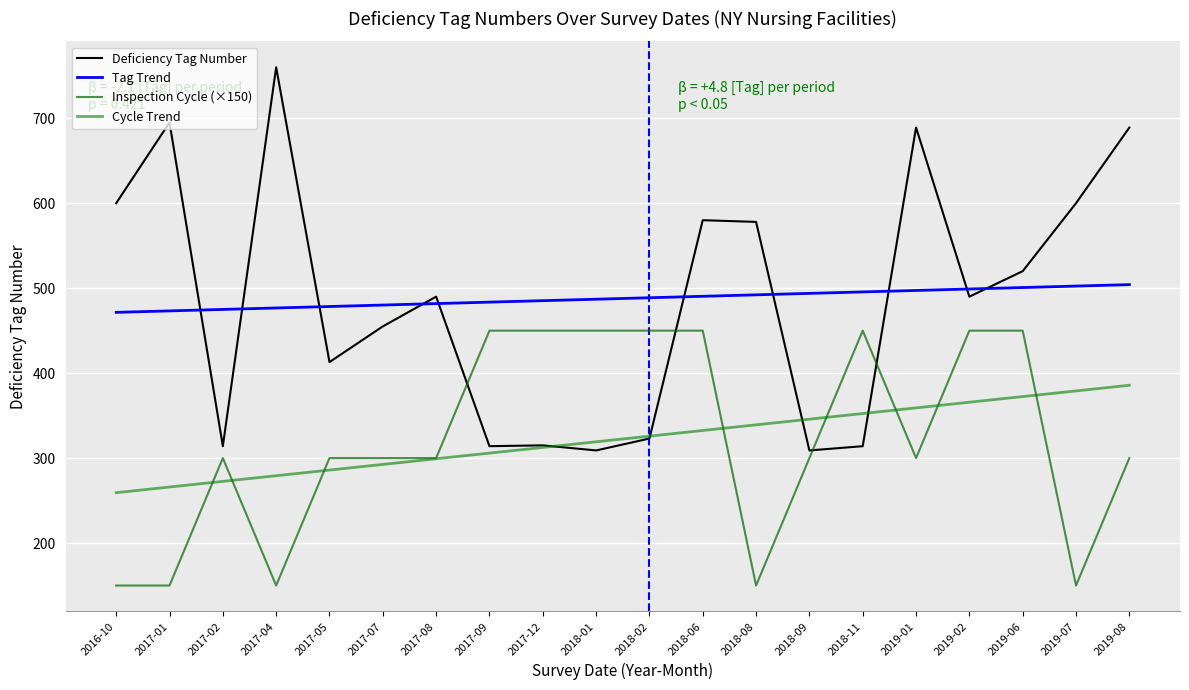

What position from the right is 2017-08?

14